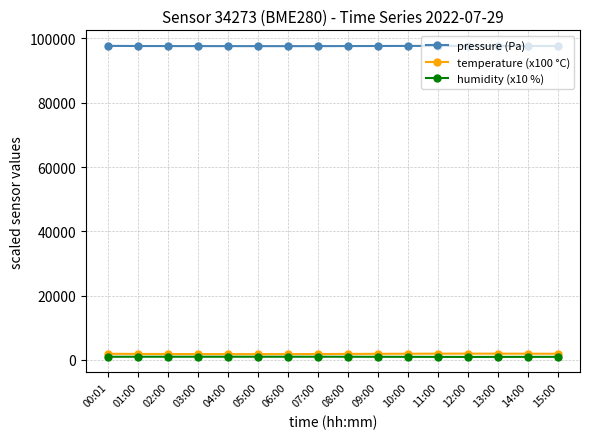

At which label does temperature (x100 °C) first exceed 1900?

00:01